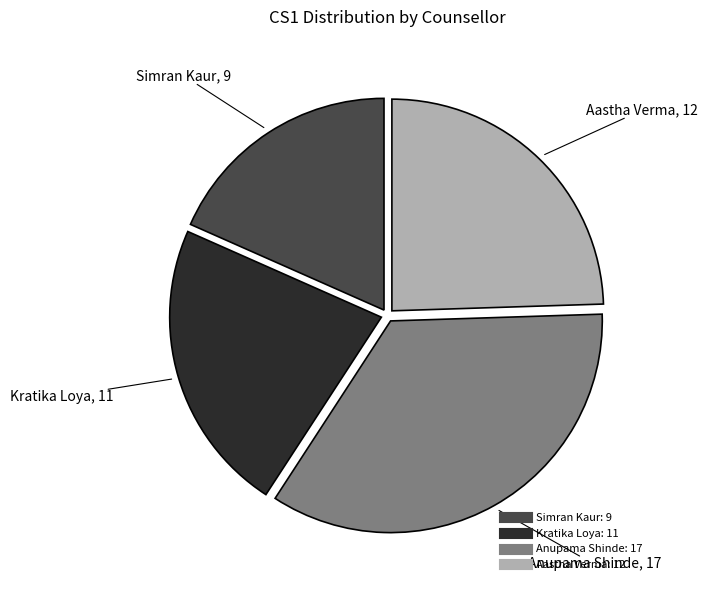

Is there any slice that represents more than half of the pie?

No